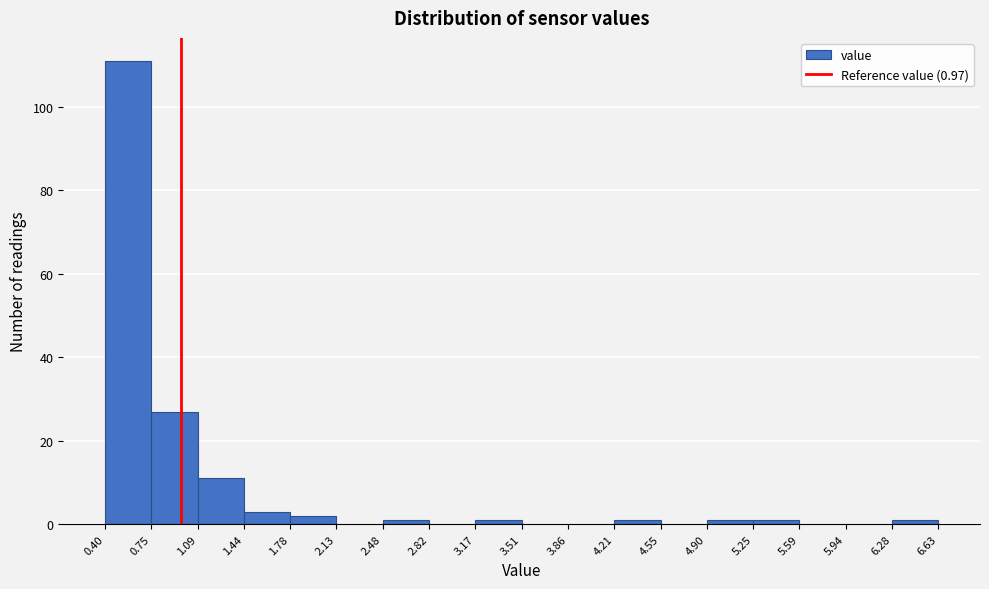

Which range on the x-axis has the tallest bar?

0.40 to 0.75